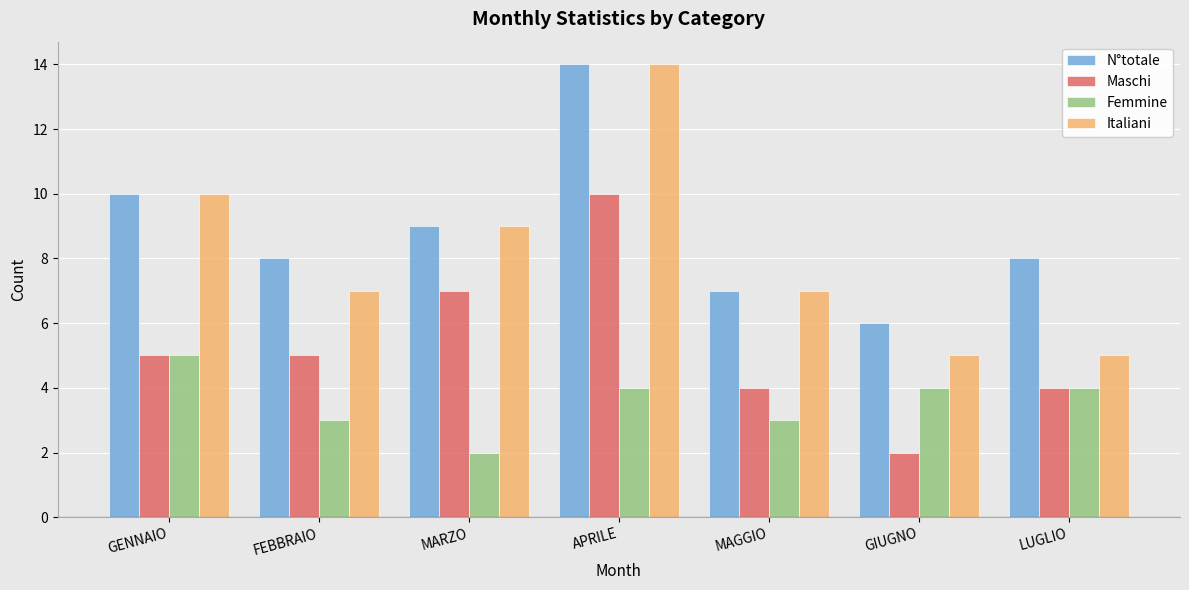

What value does the Femmine series have at FEBBRAIO?

3